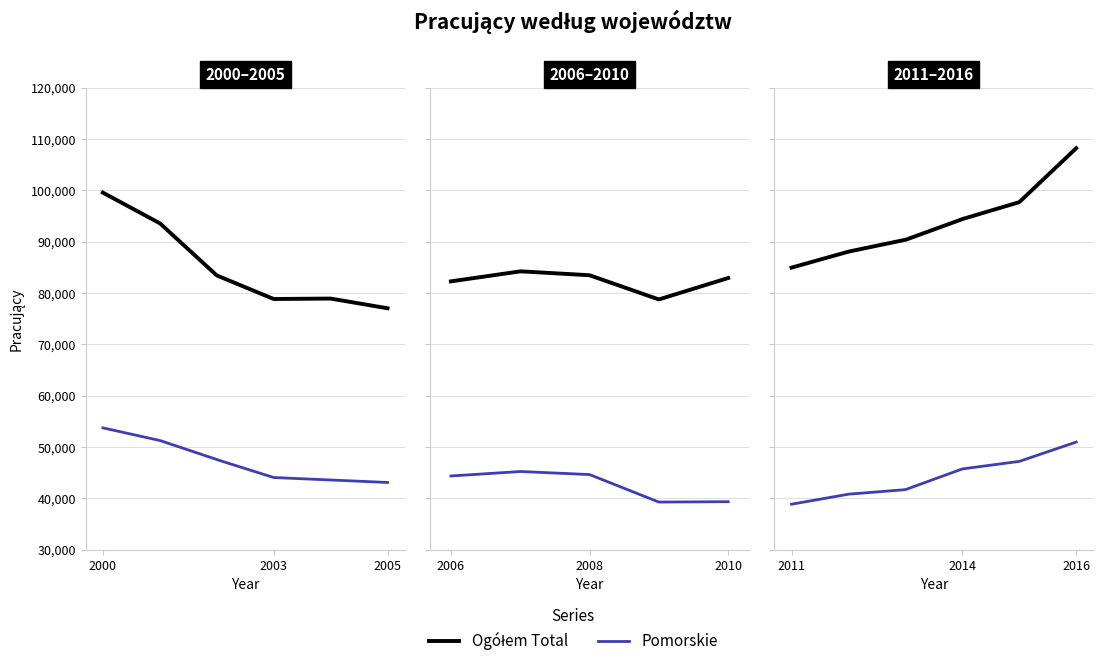

Reading left to right, list all the values displayed in this chart.

Ogółem Total: 2000=99549	2001=93600	2002=83421	2003=78826	2004=78911	2005=77020	2006=82259	2007=84219	2008=83455	2009=78738	2010=82914	2011=84939	2012=88051	2013=90348	2014=94394	2015=97688	2016=108199
Pomorskie: 2000=53725	2001=51269	2002=47545	2003=44049	2004=43581	2005=43082	2006=44349	2007=45223	2008=44627	2009=39267	2010=39342	2011=38849	2012=40804	2013=41687	2014=45726	2015=47191	2016=50957